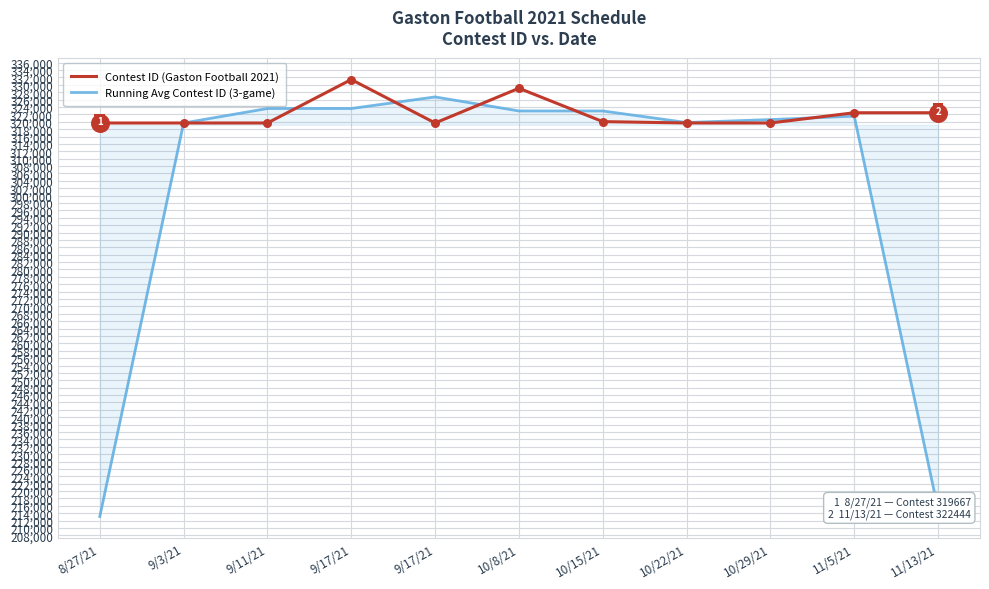

What are all the series names shown in the legend?

Contest ID (Gaston Football 2021), Running Avg Contest ID (3-game)